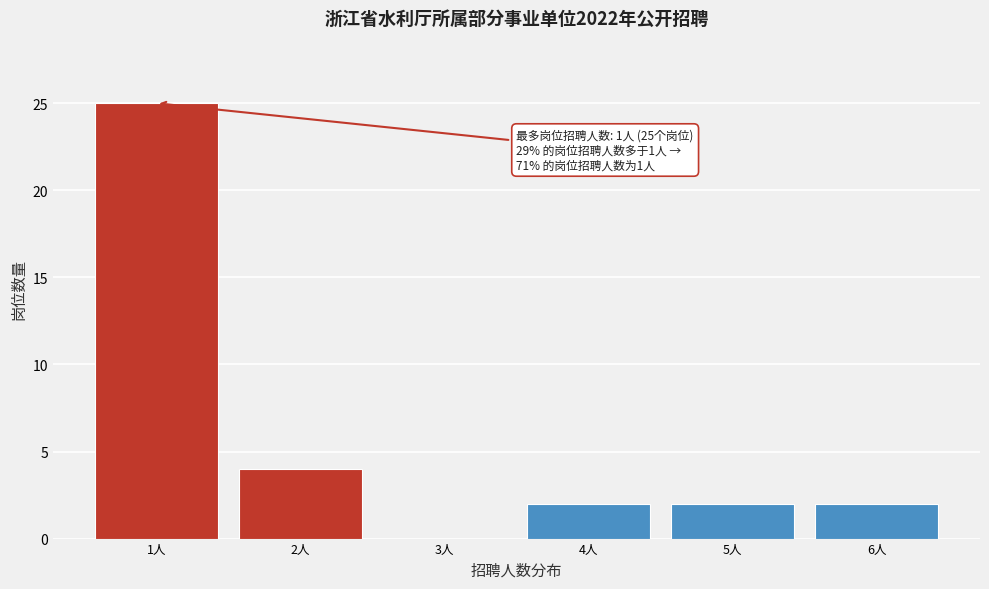

Which range on the x-axis has the tallest bar?

0.5 to 1.5